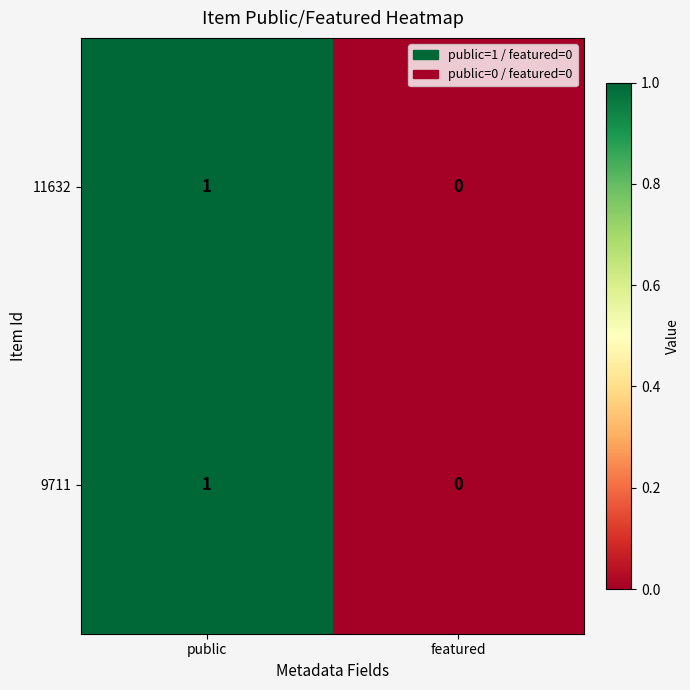

The 11632 series shows 0 at featured. True or false?

True